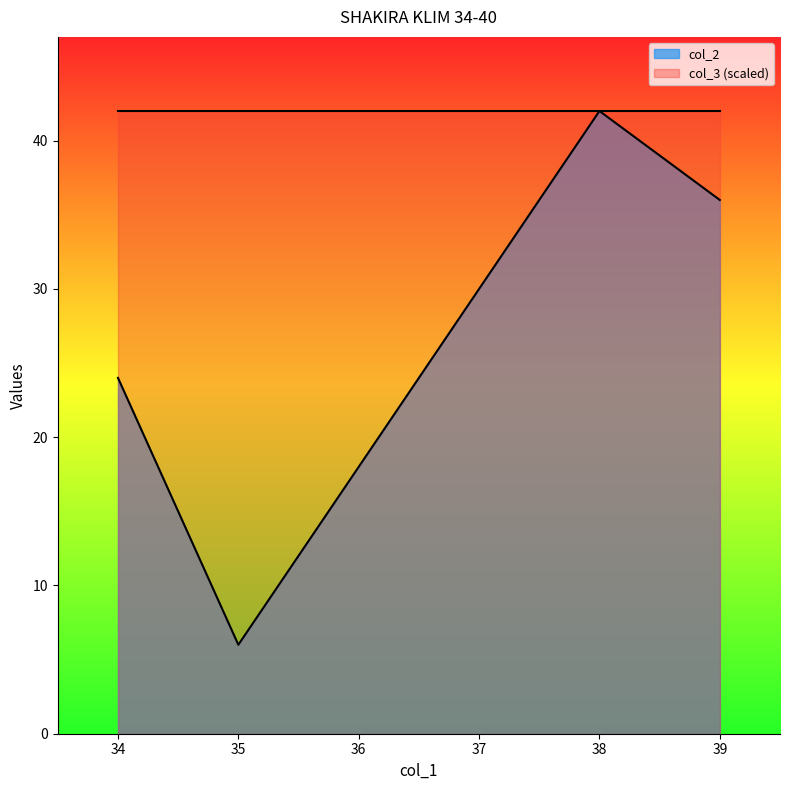

What is the smallest value displayed?

6